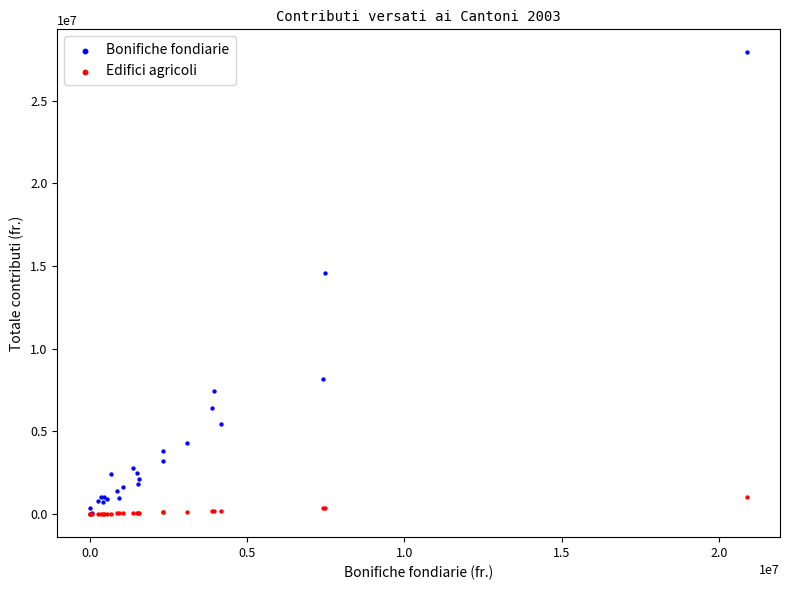

Which series contains the highest Y value?

Bonifiche fondiarie